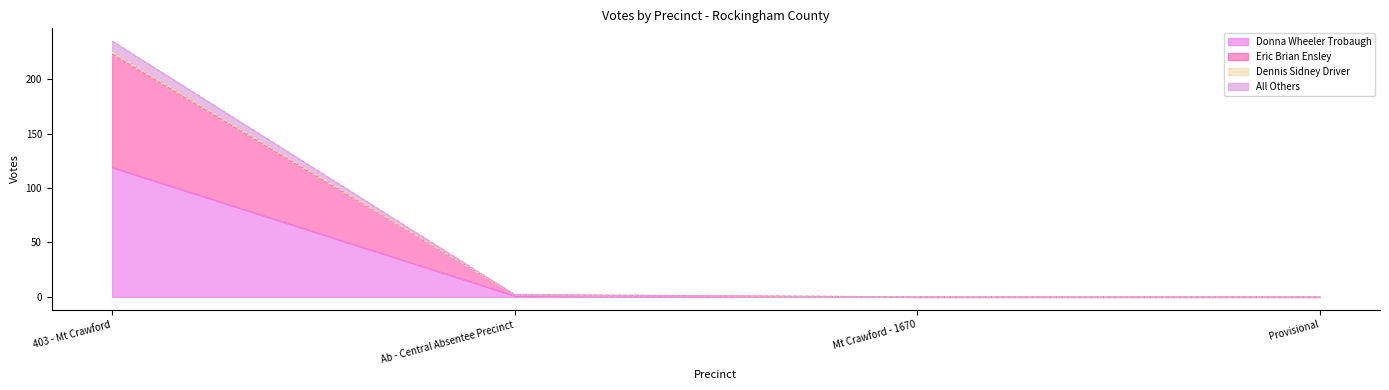

What is the maximum value for Donna Wheeler Trobaugh?

119